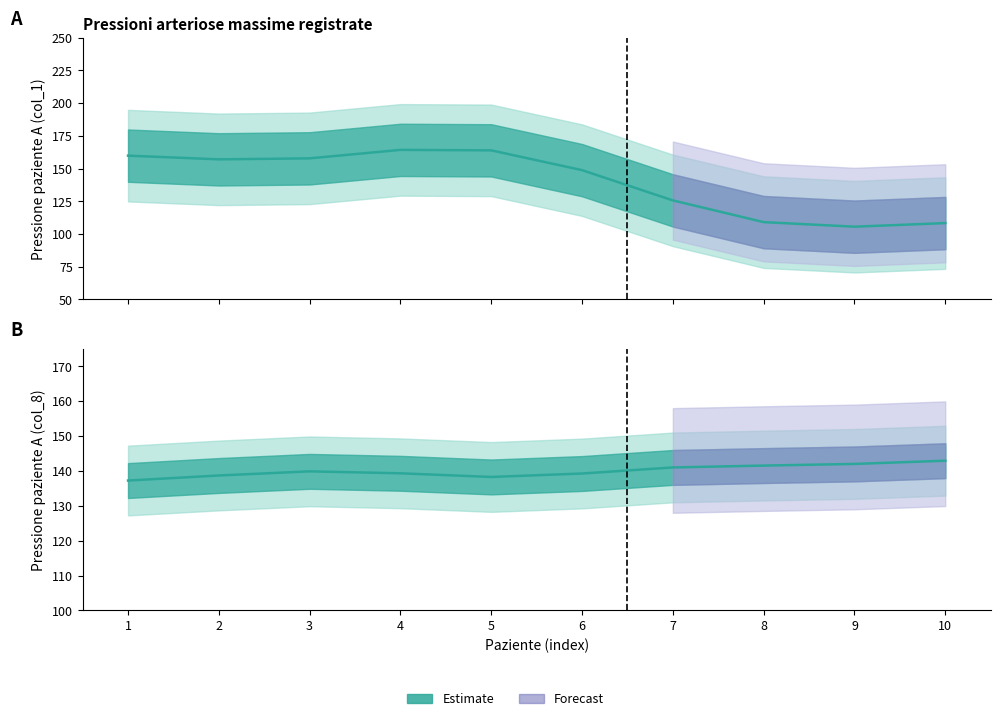

Where do Paziente A (col_8) and Paziente A (col_1) first cross each other?

6 and 7